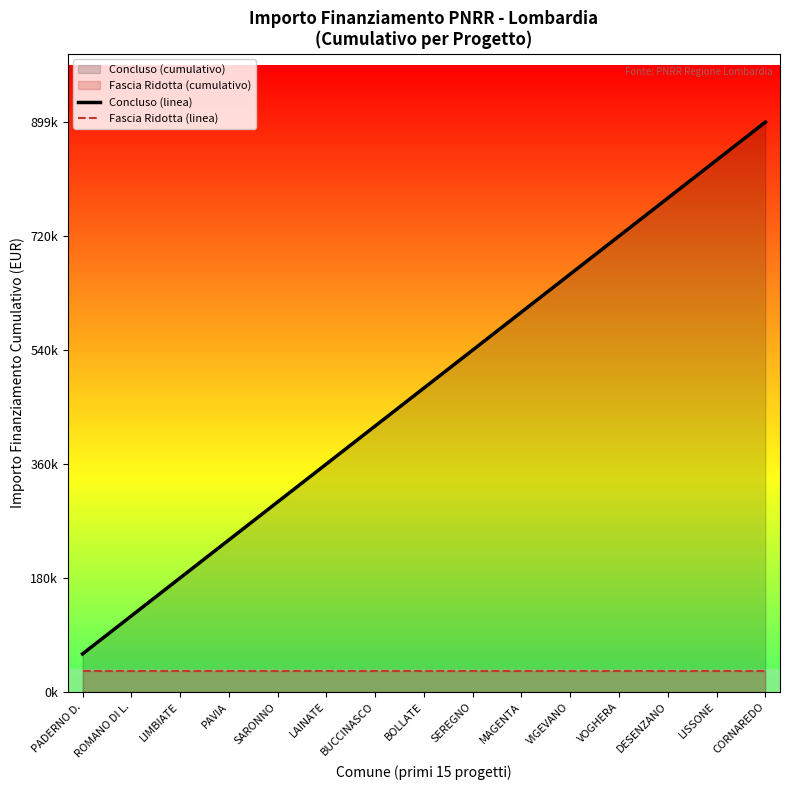

True or false: Concluso (linea) has more than 2 points higher than both neighbors.

False